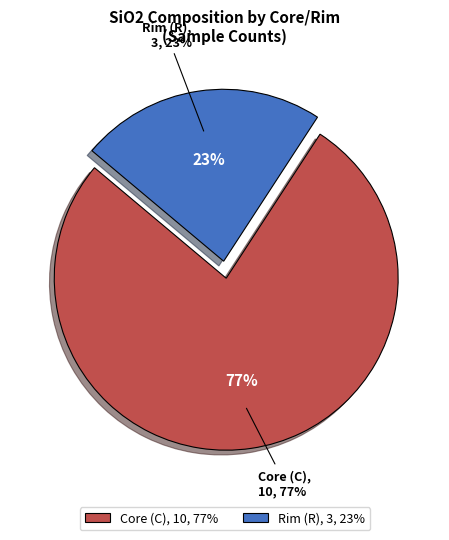

The R slice represents 37% of the pie. True or false?

False